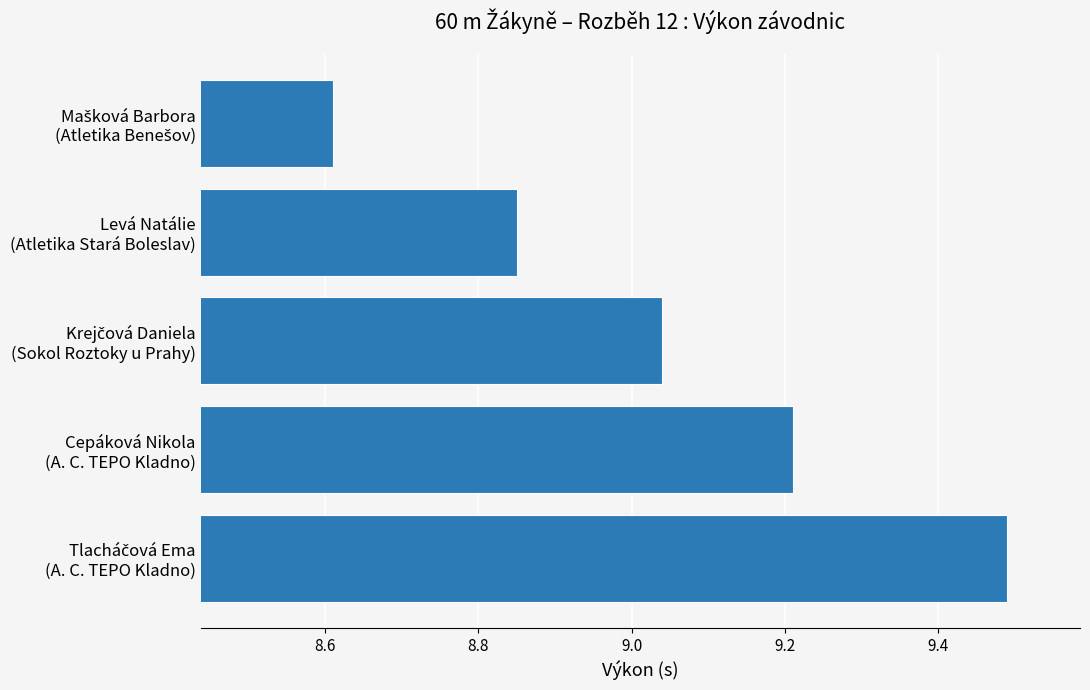

Count the number of values greater than 9.

3